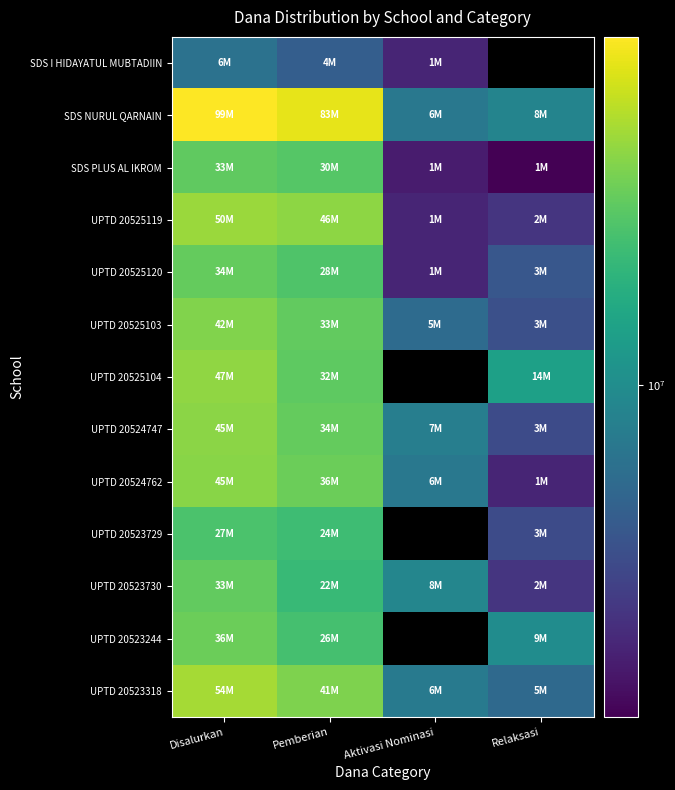

What is the highest value of the UPTD 20524747 series?

45225000.0